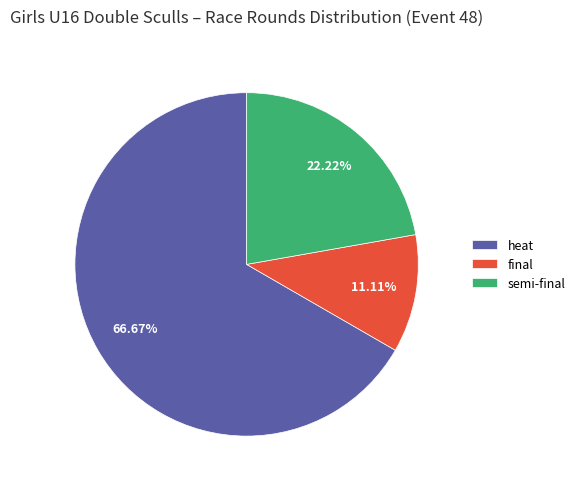

Between heat and semi-final, which is larger?

heat